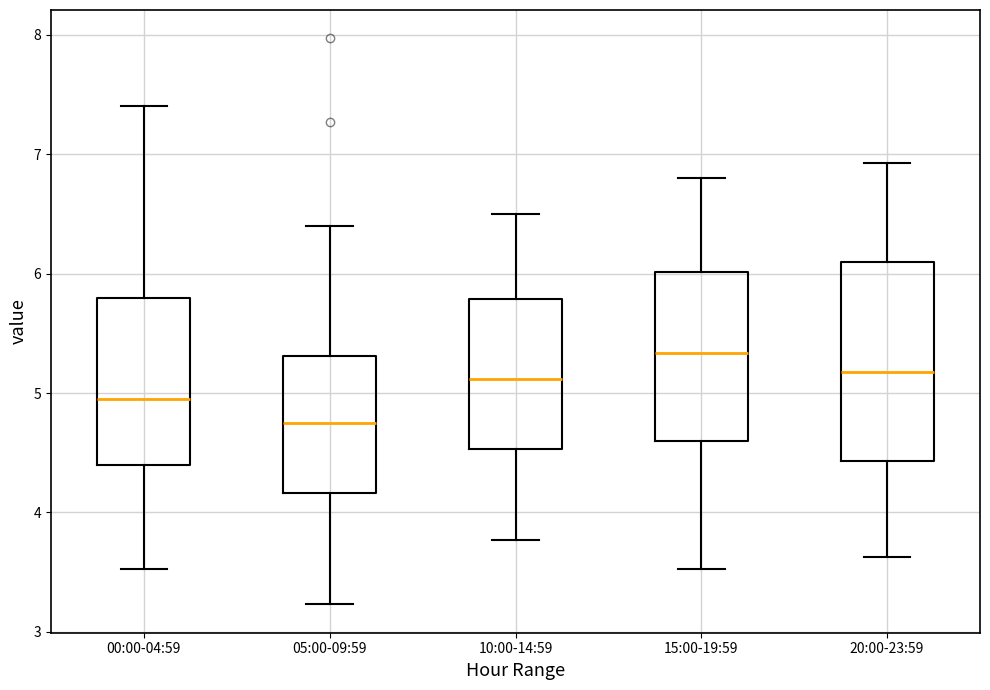

Where does the lower whisker of the box for 00:00-04:59 end on the y-axis? The values are not printed on the chart, so give them approximately, as read against the axis.

3.5